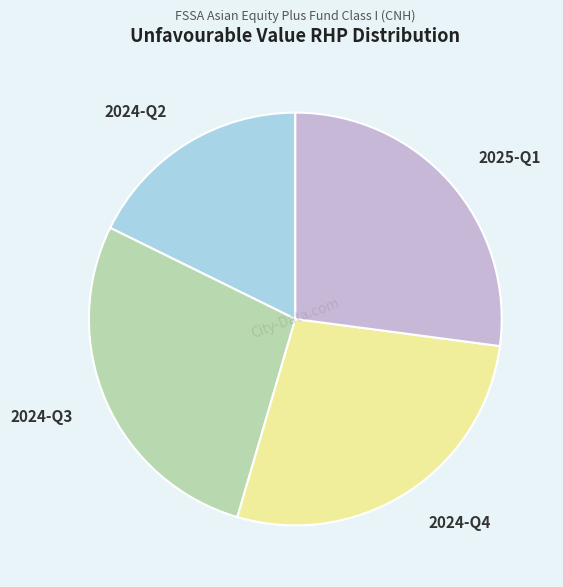

Which category has the smallest portion of the pie?

2024-Q2